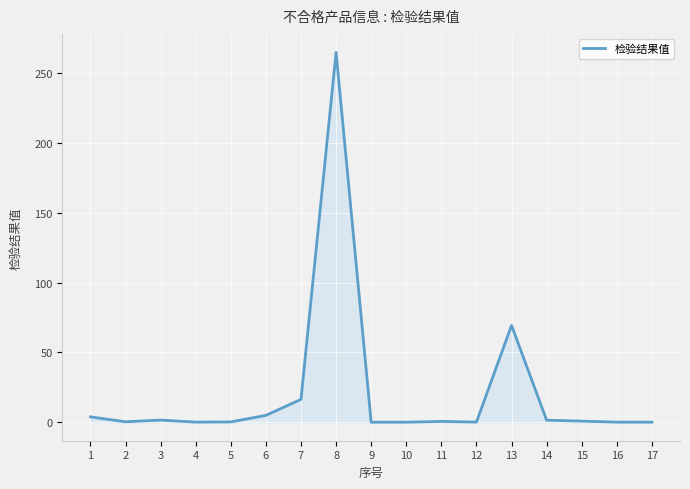

What is the greatest value displayed?

265.0